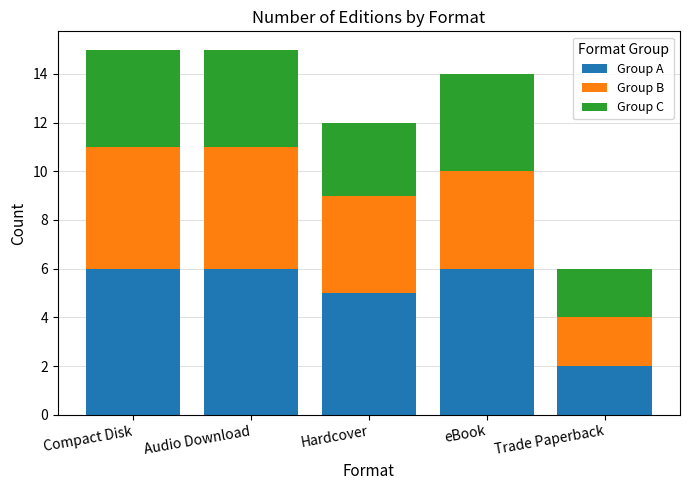

The value of Group A at Audio Download is 6. True or false?

True